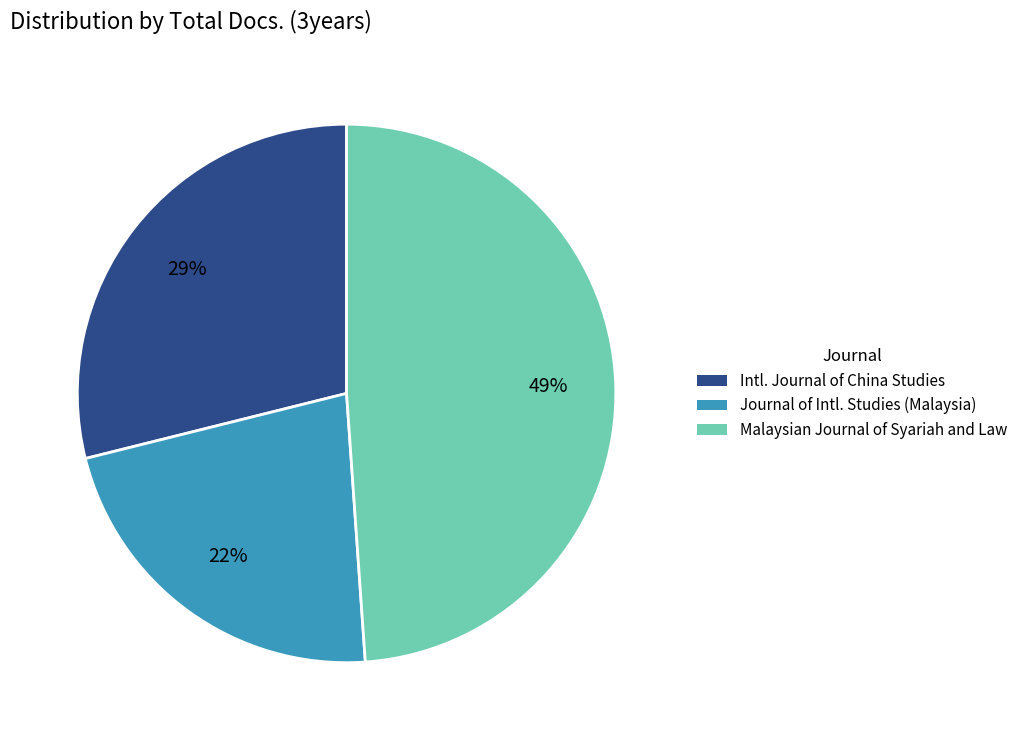

Approximately how many times larger is the value at Intl. Journal of China Studies compared to Journal of Intl. Studies (Malaysia)?

1.3